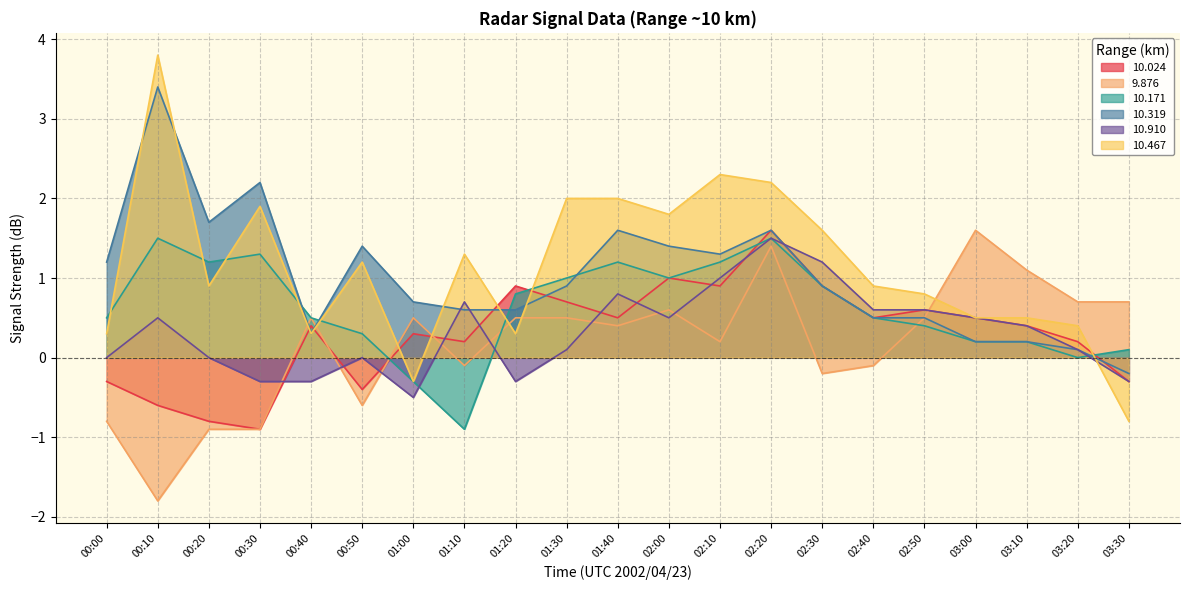

How many data points in  10.319 are above 0?

20